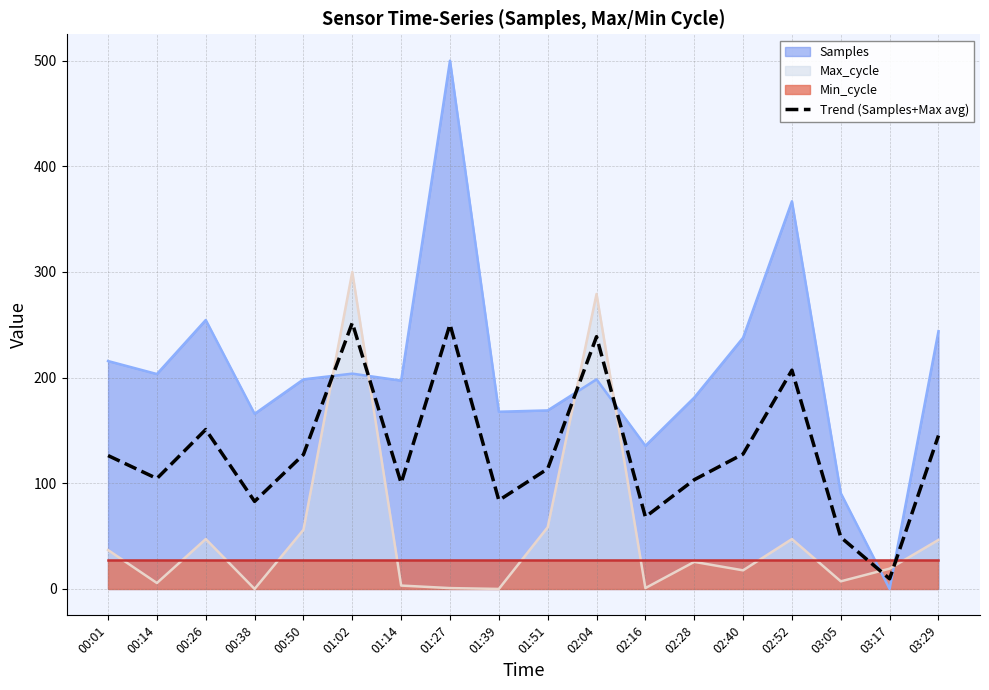

Reading left to right, what are all the values shown in this chart?

126.2	104.5	150.9	82.9	127.2	251.9	100.2	250.4	83.9	113.7	238.8	68.1	103.3	127.7	207.1	48.9	9.6	145.2